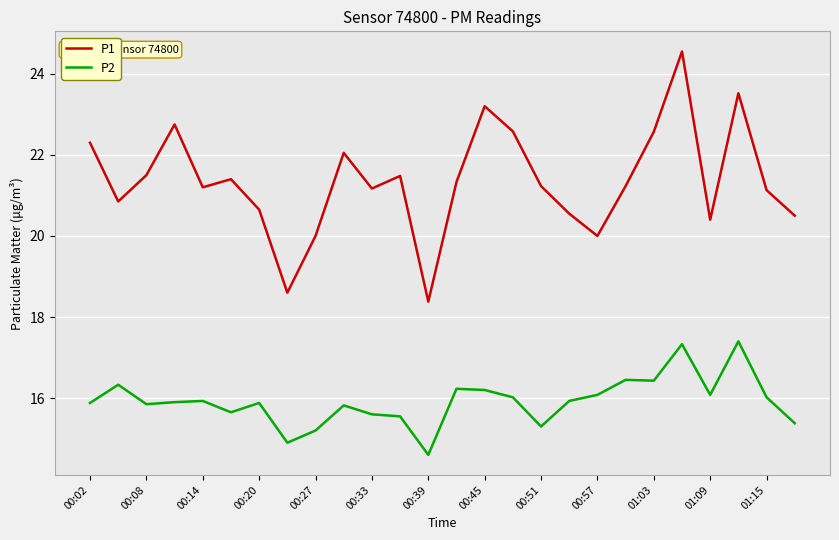

True or false: P2 and P1 cross at least once.

False